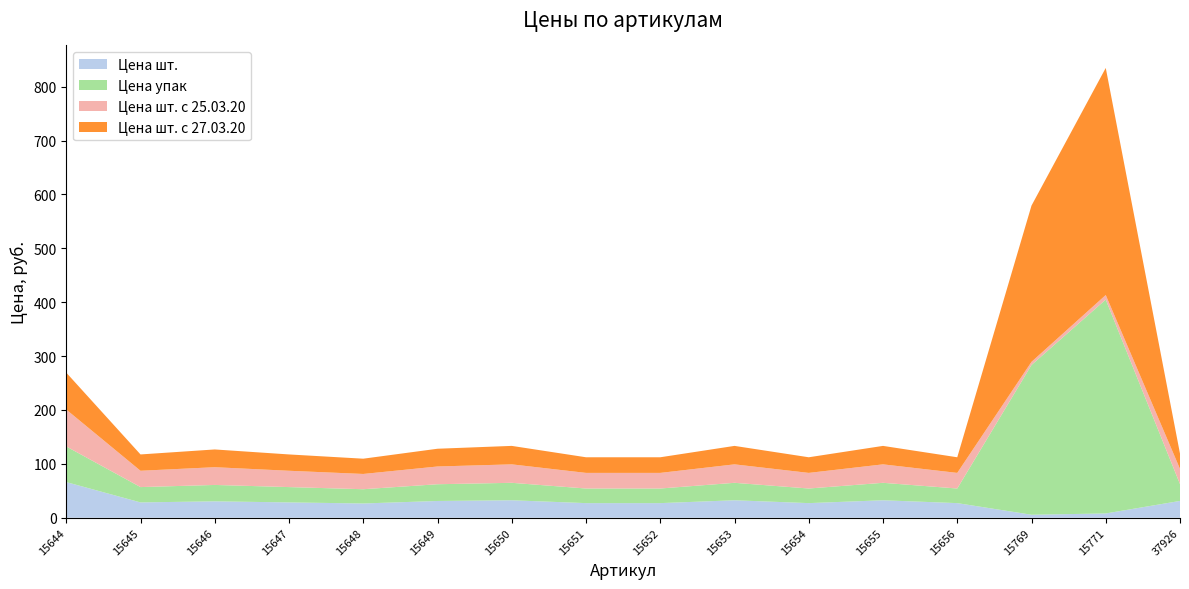

Reading left to right, extract all data points from this chart.

Цена шт.: 15644=66.2	15645=28.4	15646=30.4	15647=28.4	15648=26.5	15649=31.1	15650=32.4	15651=27.1	15652=27.1	15653=32.4	15654=27.1	15655=32.4	15656=27.1	15769=5.6	15771=7.9	37926=31.2
Цена упак: 15644=66.2	15645=28.4	15646=30.4	15647=28.4	15648=26.5	15649=31.1	15650=32.4	15651=27.1	15652=27.1	15653=32.4	15654=27.1	15655=32.4	15656=27.1	15769=278.0	15771=397.0	37926=31.2
Цена шт. с 25.03.20: 15644=68.5	15645=30.3	15646=32.9	15647=30.3	15648=28.3	15649=32.9	15650=34.3	15651=29.0	15652=29.0	15653=34.3	15654=29.0	15655=34.3	15656=29.0	15769=5.8	15771=8.4	37926=28.3
Цена шт. с 27.03.20: 15644=68.5	15645=30.3	15646=32.9	15647=30.3	15648=28.3	15649=32.9	15650=34.3	15651=29.0	15652=29.0	15653=34.3	15654=29.0	15655=34.3	15656=29.0	15769=290.0	15771=421.5	37926=28.3